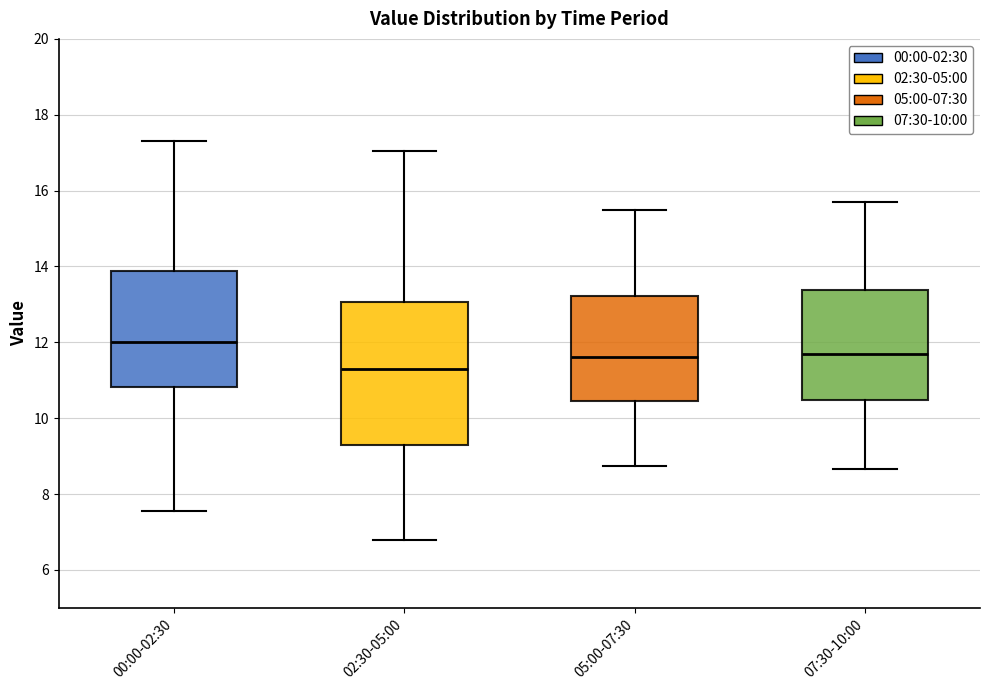

Reading left to right, transcribe this box plot: for each box, give where its median line is, the range the box spans, and where its two whiskers end, as read against the y-axis. The values are not printed on the chart, so give them approximately, as read against the axis.

00:00-02:30: median 12.0, box 10.8 to 13.8, whiskers 7.6 to 17.4
02:30-05:00: median 11.4, box 9.2 to 13.0, whiskers 6.8 to 17.0
05:00-07:30: median 11.6, box 10.4 to 13.2, whiskers 8.8 to 15.6
07:30-10:00: median 11.8, box 10.4 to 13.4, whiskers 8.6 to 15.8